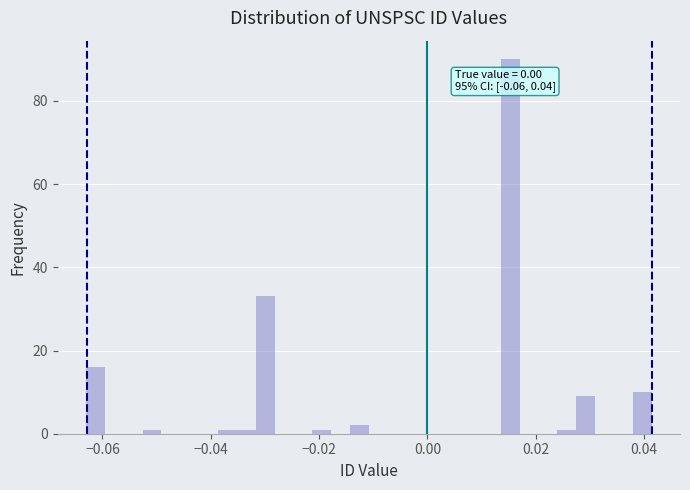

Read against the x-axis, roughly where is the centre of the tallest bar?

0.016